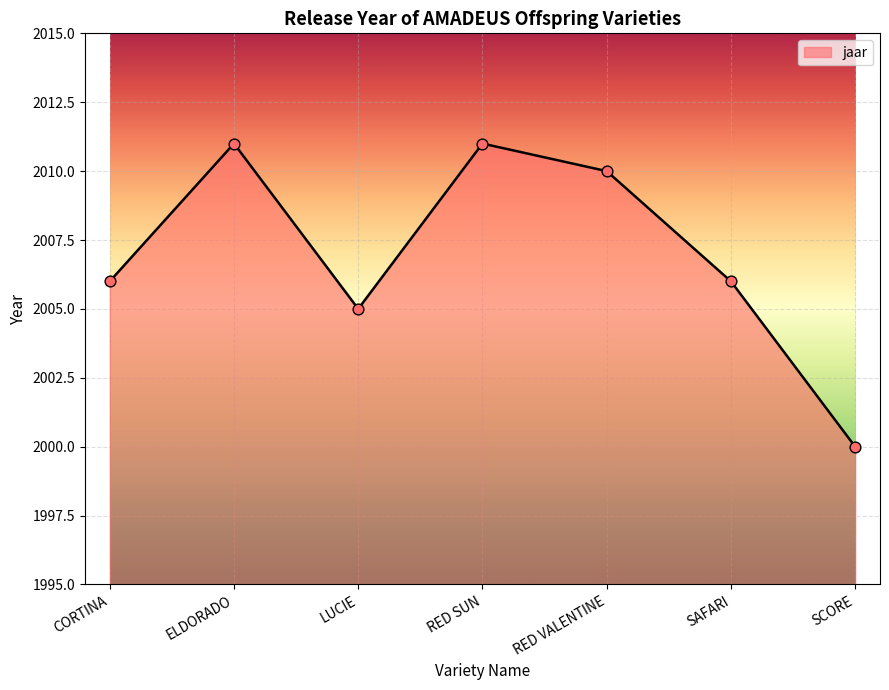

What is the change in value from RED SUN to RED VALENTINE?

-1